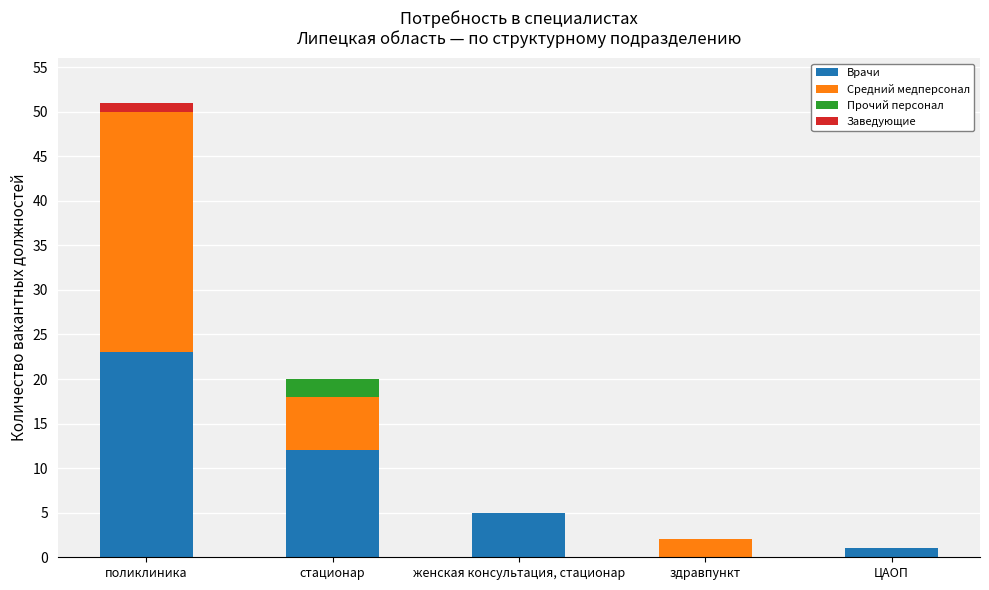

How many distinct data groups are displayed?

4